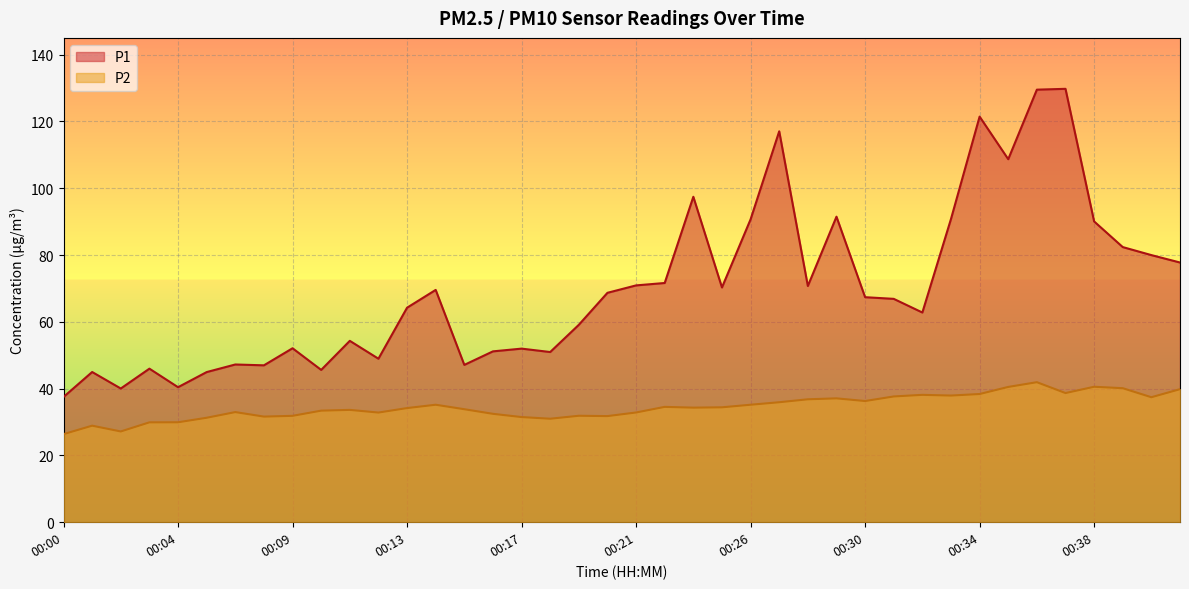

Is it true that P1 equals 90.8 at 00:33?

True